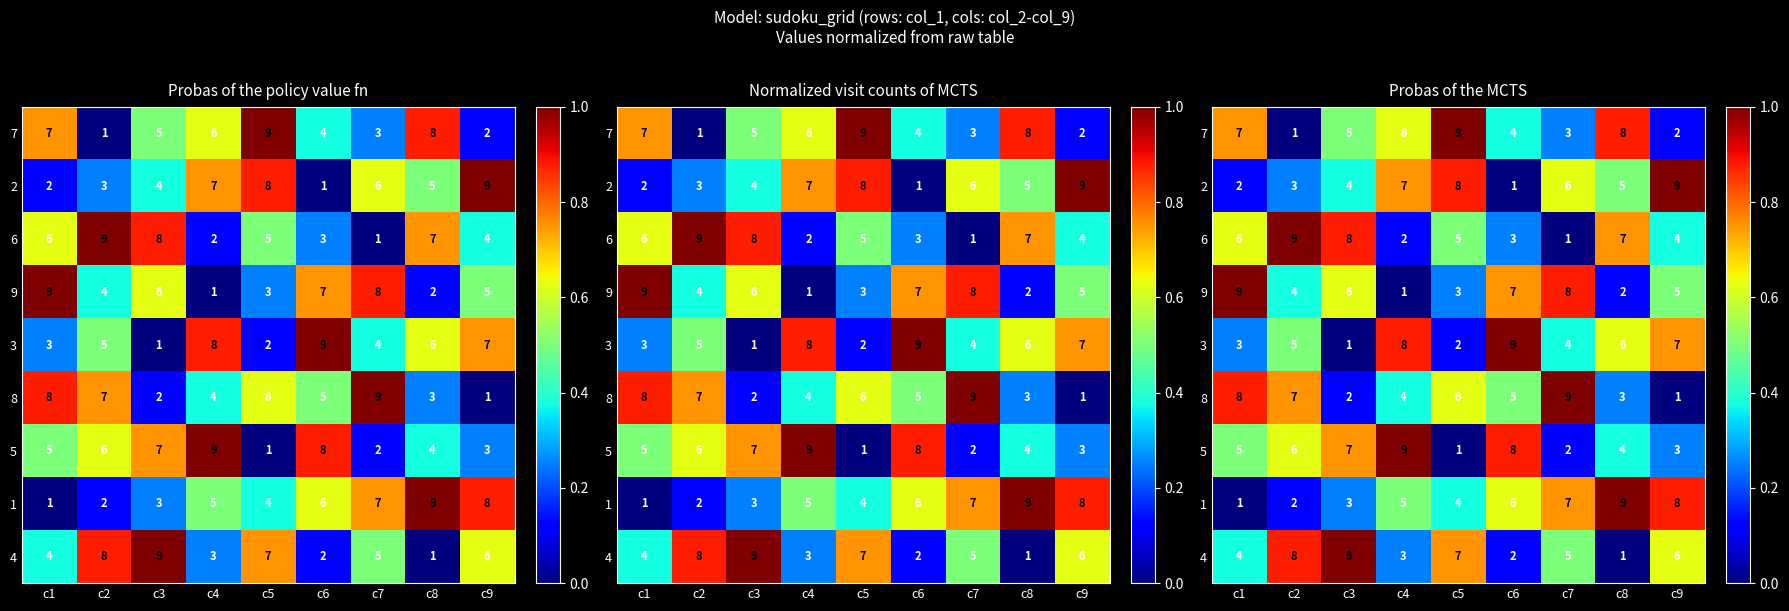

Is it true that 4 equals 0.2 at c1?

False